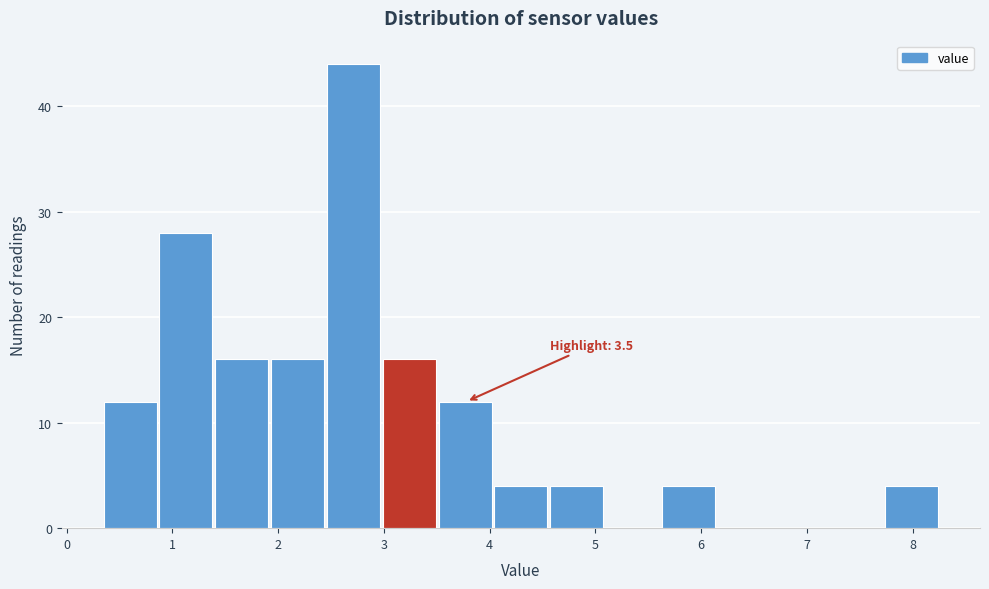

Which range on the x-axis has the tallest bar?

2.5 to 3.0